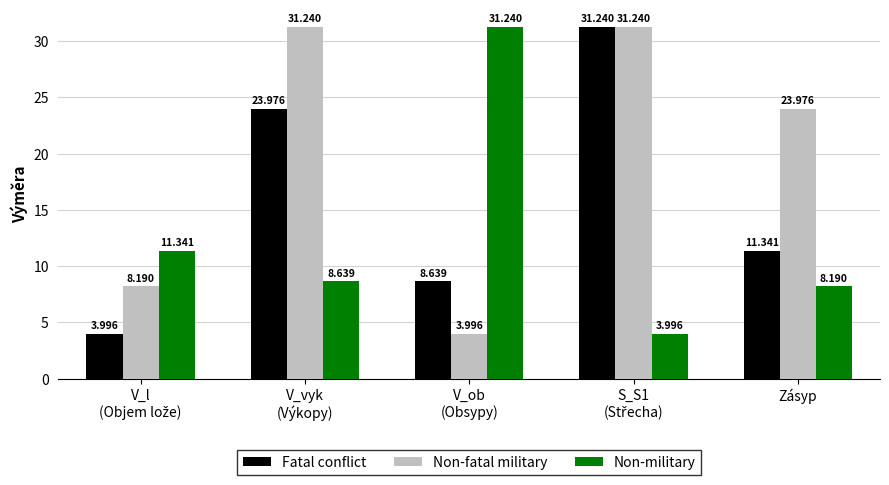

What is the highest value of the Non-military series?

31.2